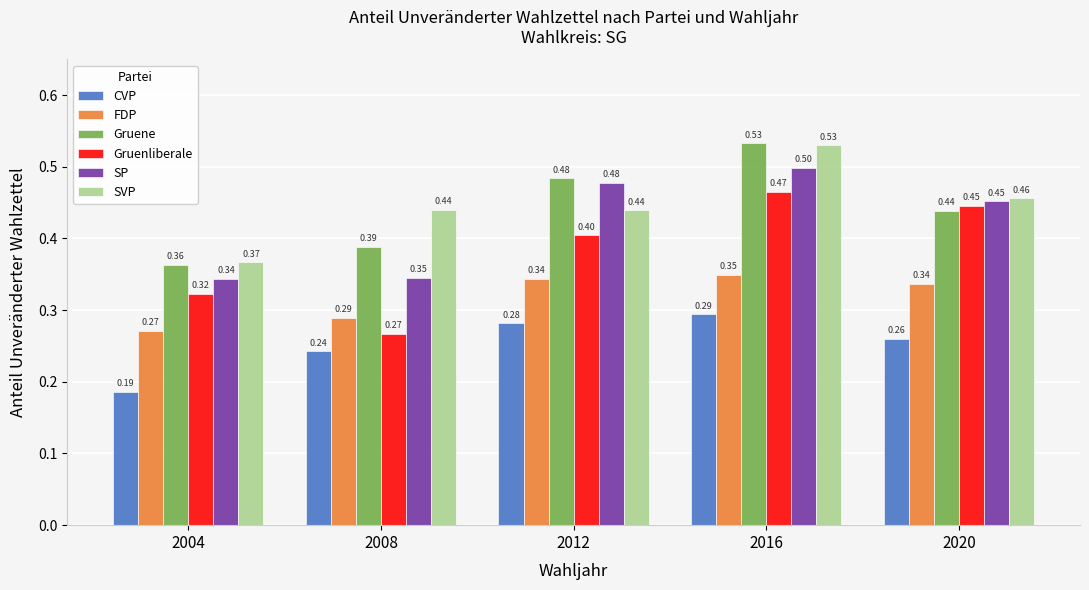

What is the value of the SVP bar at the 2nd from the left?

0.4